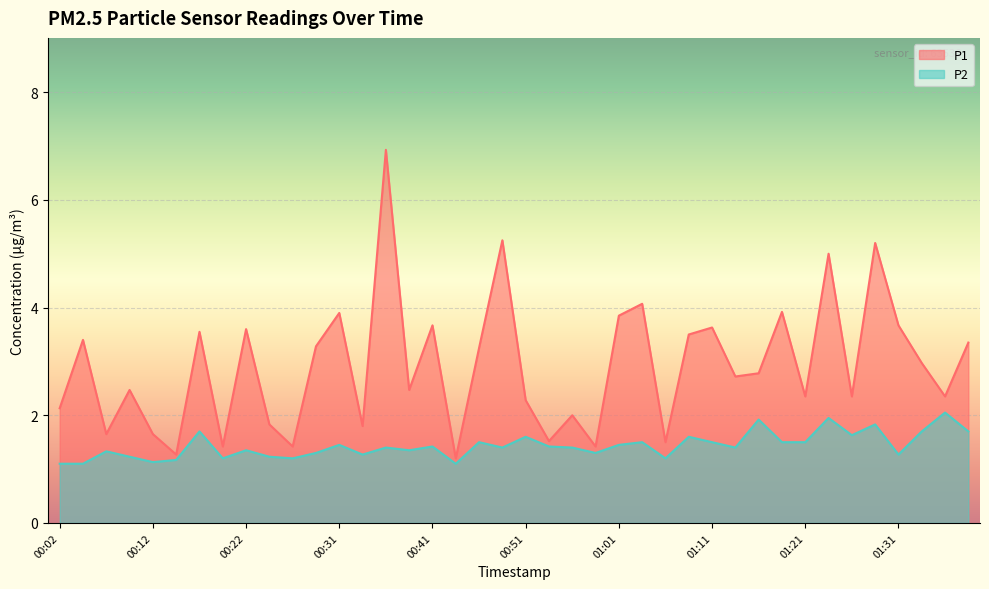

What position from the right is 00:34?

27